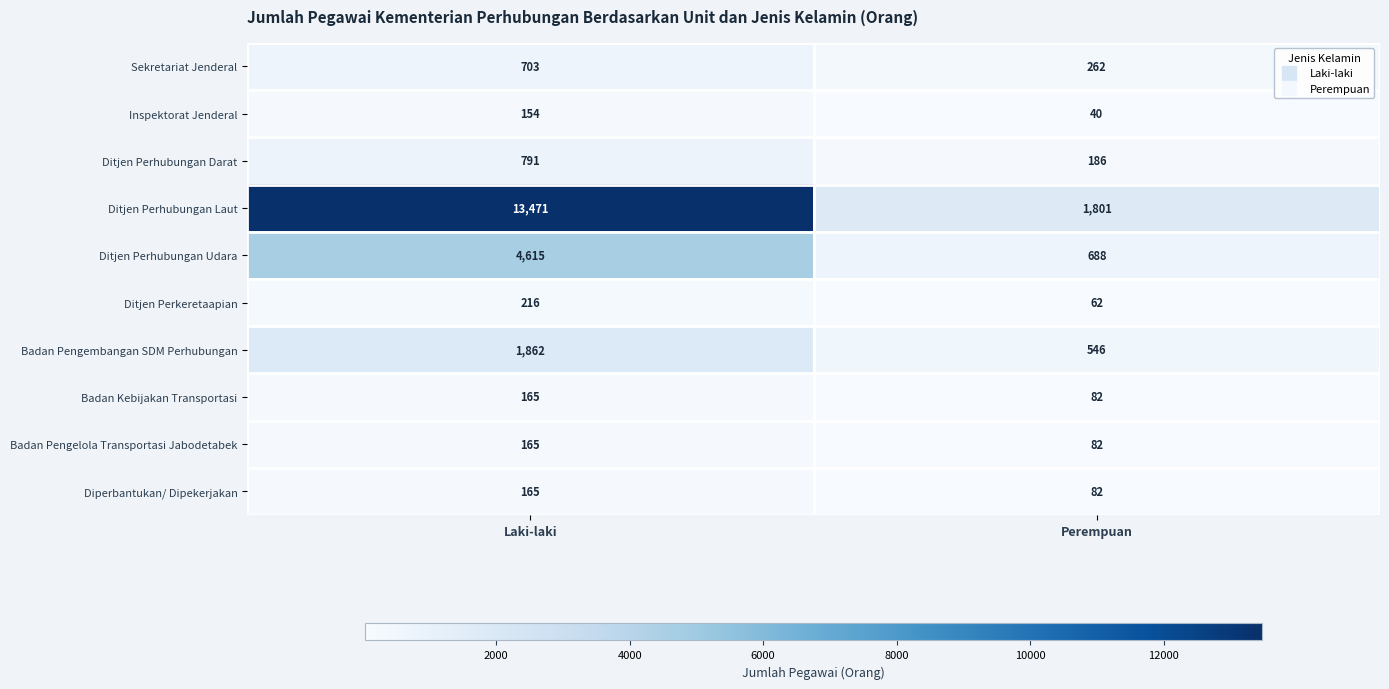

What is the average value of the Badan Pengelola Transportasi Jabodetabek series?

124